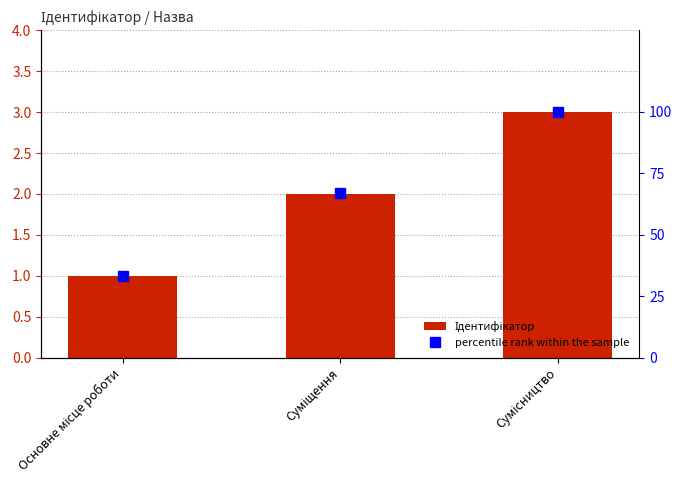

What is the difference between the second highest and minimum values in the percentile rank within the sample series?

34